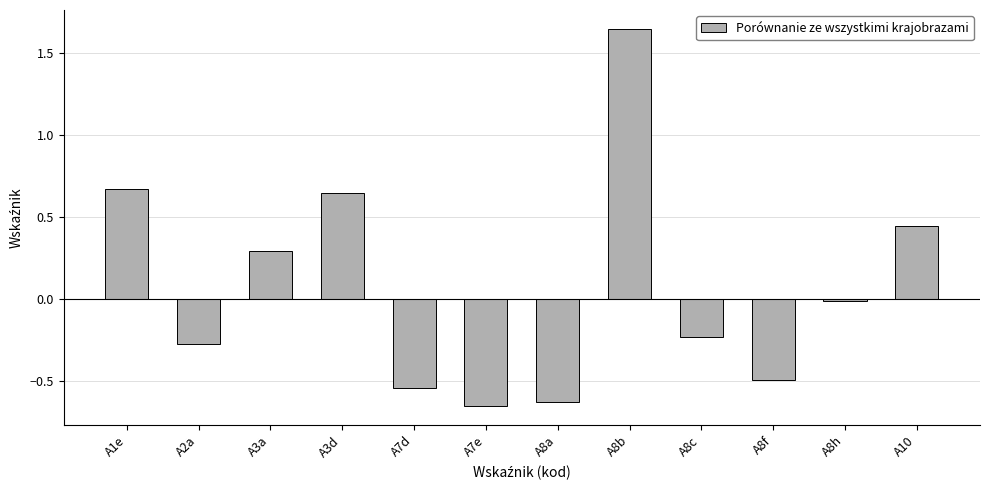

What position from the left is A2a?

2